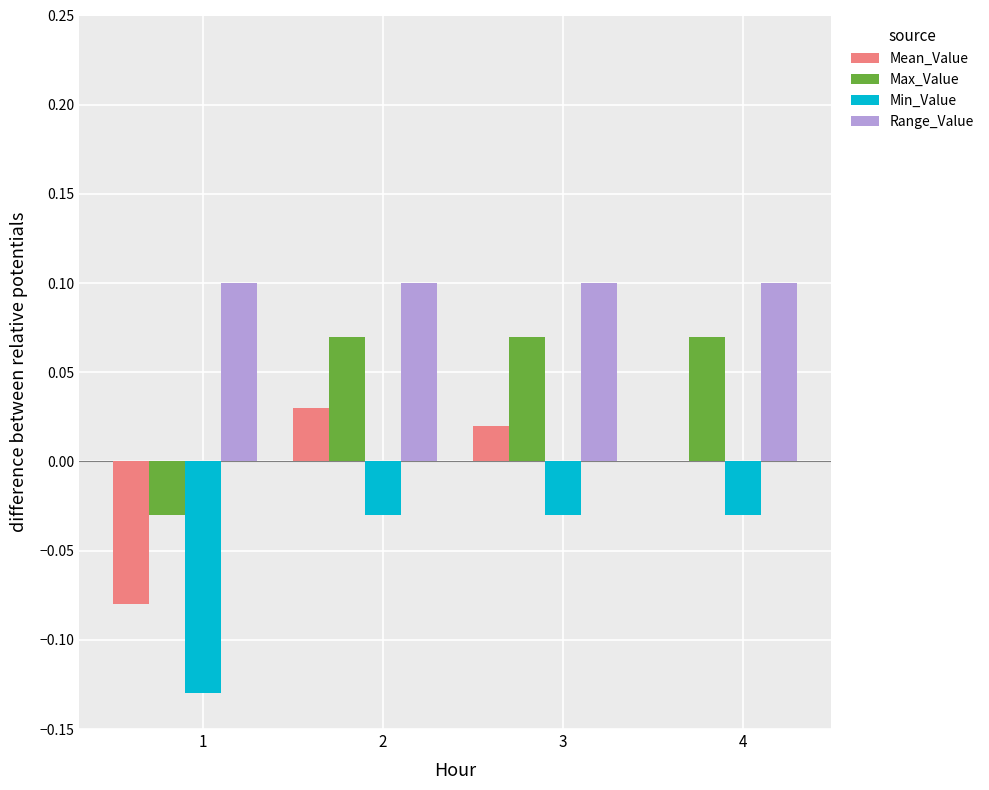

The Min_Value series shows -0.0 at 4. True or false?

True